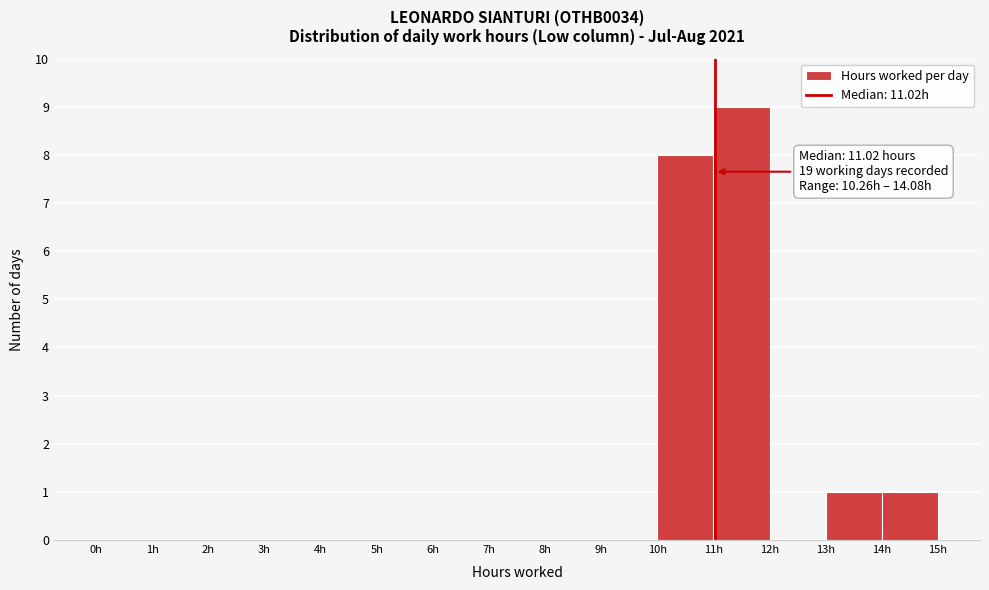

Which range on the x-axis has the tallest bar?

11 to 12